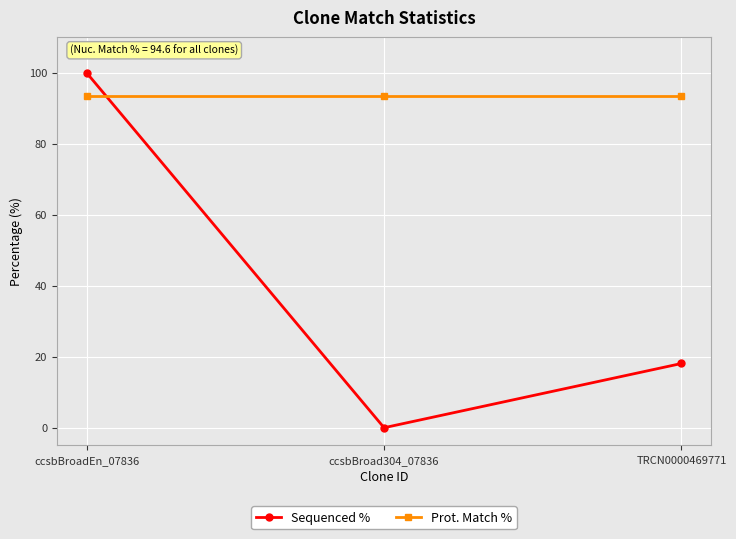

List the labels in order of Sequenced % value, smallest first.

ccsbBroad304_07836, TRCN0000469771, ccsbBroadEn_07836